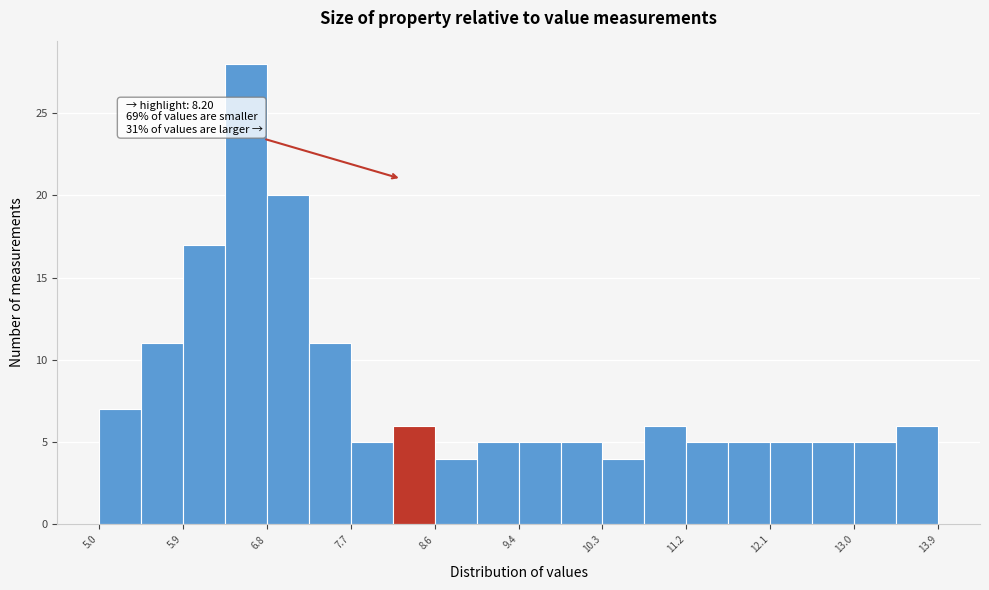

Which range on the x-axis has the tallest bar?

6.3 to 6.8